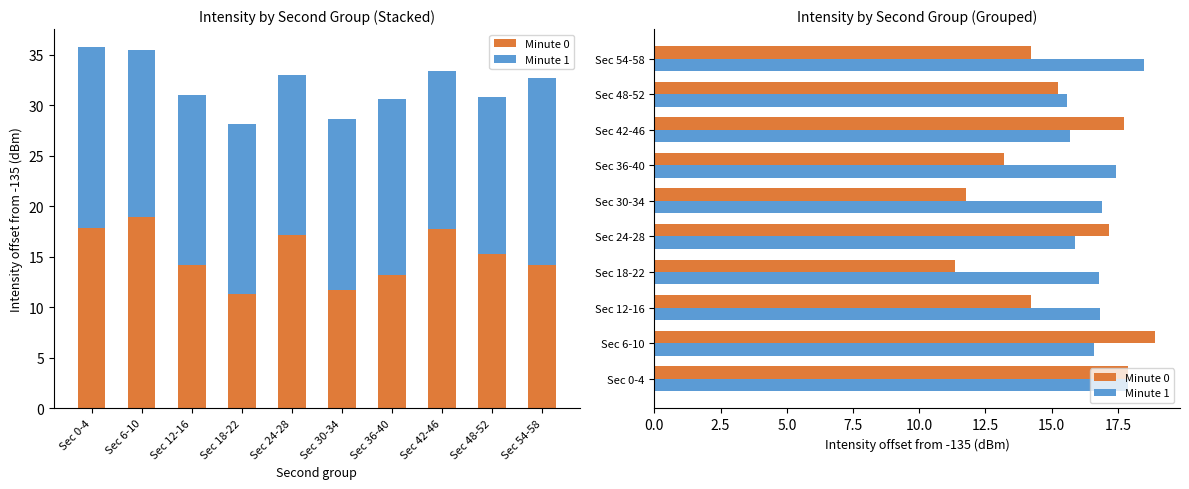

At how many categories does at least one series exceed 16?

9